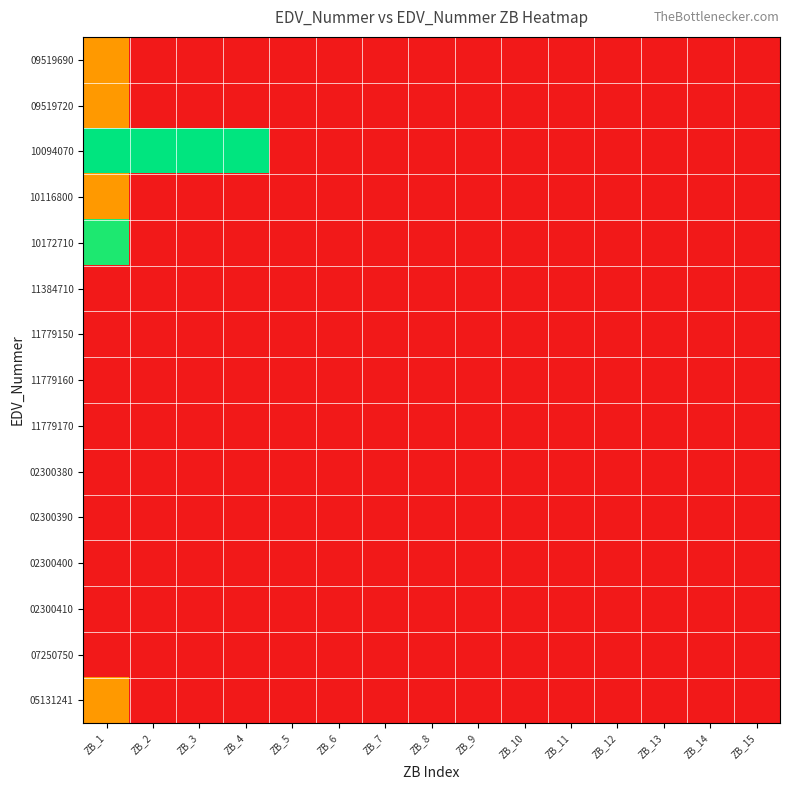

What is the maximum value shown in the chart?

1.0